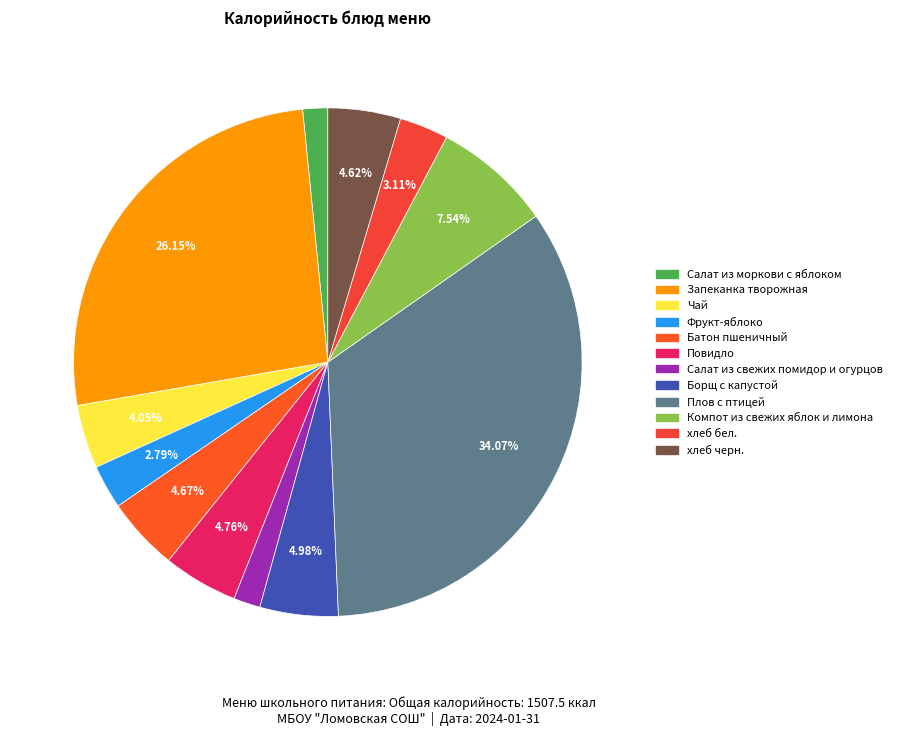

What is the ratio of the value at Борщ с капустой to the value at Чай?

1.2